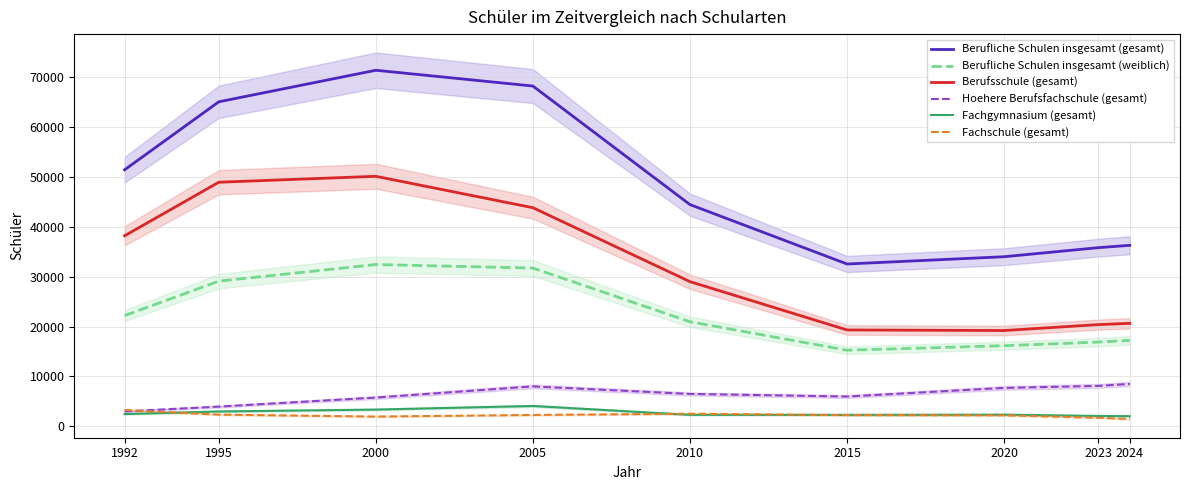

Is the value of Berufsschule (gesamt) at 1992 greater than the value of Fachgymnasium (gesamt) at 2015?

Yes